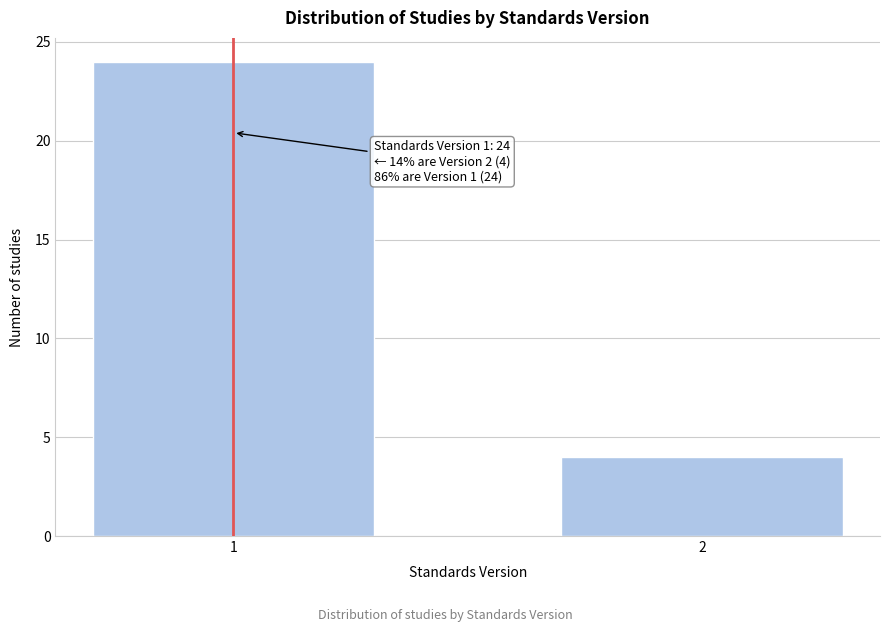

Reading left to right, what are all the values shown in this chart?

24	4